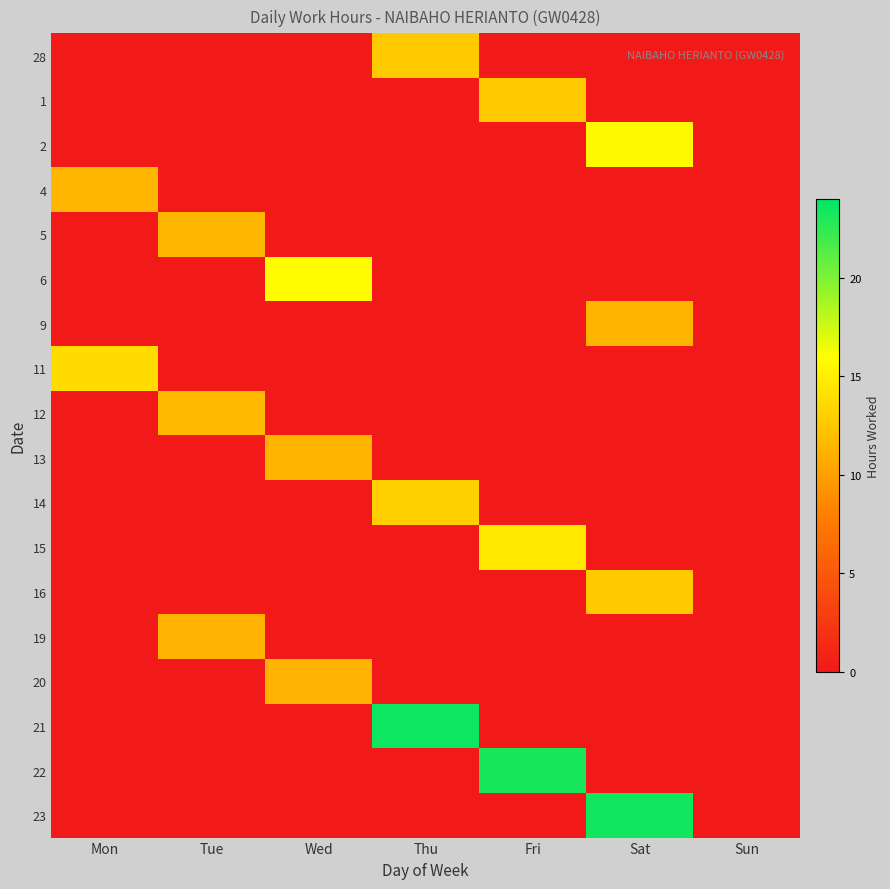

Reading left to right, extract all data points from this chart.

28: Mon=0.0	Tue=0.0	Wed=0.0	Thu=12.6	Fri=0.0	Sat=0.0	Sun=0.0
1: Mon=0.0	Tue=0.0	Wed=0.0	Thu=0.0	Fri=12.6	Sat=0.0	Sun=0.0
2: Mon=0.0	Tue=0.0	Wed=0.0	Thu=0.0	Fri=0.0	Sat=15.6	Sun=0.0
4: Mon=11.4	Tue=0.0	Wed=0.0	Thu=0.0	Fri=0.0	Sat=0.0	Sun=0.0
5: Mon=0.0	Tue=11.5	Wed=0.0	Thu=0.0	Fri=0.0	Sat=0.0	Sun=0.0
6: Mon=0.0	Tue=0.0	Wed=15.8	Thu=0.0	Fri=0.0	Sat=0.0	Sun=0.0
9: Mon=0.0	Tue=0.0	Wed=0.0	Thu=0.0	Fri=0.0	Sat=11.4	Sun=0.0
11: Mon=13.7	Tue=0.0	Wed=0.0	Thu=0.0	Fri=0.0	Sat=0.0	Sun=0.0
12: Mon=0.0	Tue=11.7	Wed=0.0	Thu=0.0	Fri=0.0	Sat=0.0	Sun=0.0
13: Mon=0.0	Tue=0.0	Wed=11.4	Thu=0.0	Fri=0.0	Sat=0.0	Sun=0.0
14: Mon=0.0	Tue=0.0	Wed=0.0	Thu=13.0	Fri=0.0	Sat=0.0	Sun=0.0
15: Mon=0.0	Tue=0.0	Wed=0.0	Thu=0.0	Fri=14.6	Sat=0.0	Sun=0.0
16: Mon=0.0	Tue=0.0	Wed=0.0	Thu=0.0	Fri=0.0	Sat=12.7	Sun=0.0
19: Mon=0.0	Tue=11.3	Wed=0.0	Thu=0.0	Fri=0.0	Sat=0.0	Sun=0.0
20: Mon=0.0	Tue=0.0	Wed=11.2	Thu=0.0	Fri=0.0	Sat=0.0	Sun=0.0
21: Mon=0.0	Tue=0.0	Wed=0.0	Thu=23.6	Fri=0.0	Sat=0.0	Sun=0.0
22: Mon=0.0	Tue=0.0	Wed=0.0	Thu=0.0	Fri=23.2	Sat=0.0	Sun=0.0
23: Mon=0.0	Tue=0.0	Wed=0.0	Thu=0.0	Fri=0.0	Sat=23.4	Sun=0.0